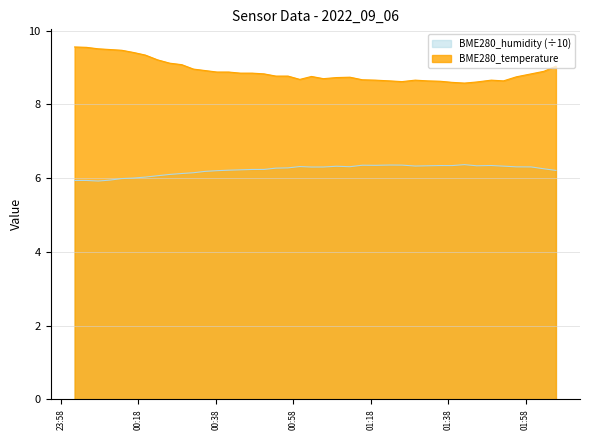

List the series in order of their overall mean, lowest first.

BME280_humidity (÷10), BME280_temperature